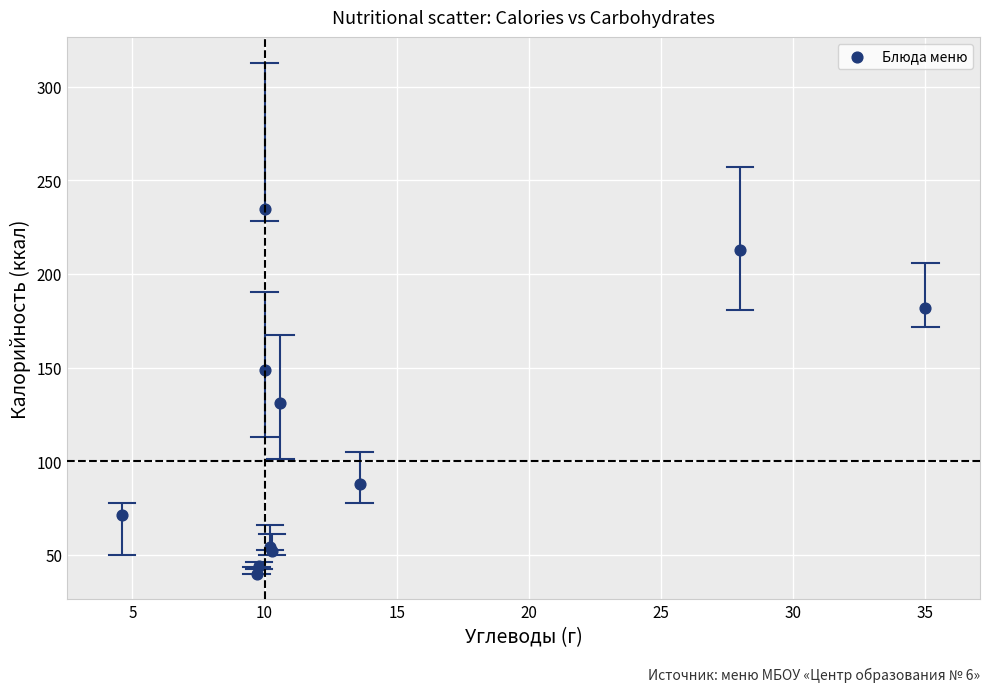

What Y value in the scatter plot is closest to 137?

131.0